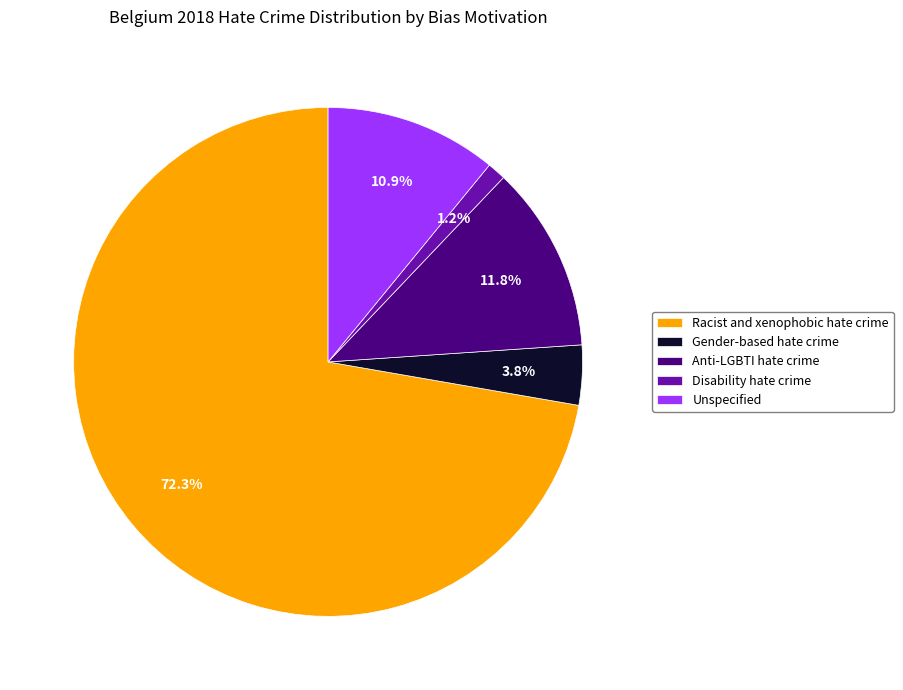

Which category accounts for the majority?

Racist and xenophobic hate crime